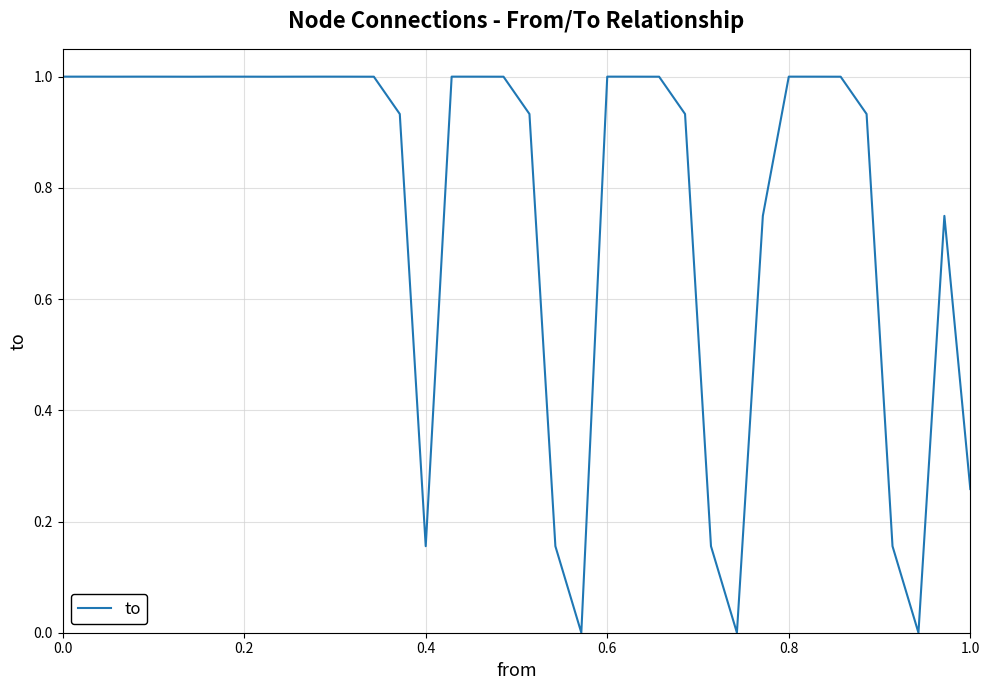

True or false: there are more than 0 points higher than both neighbors.

True